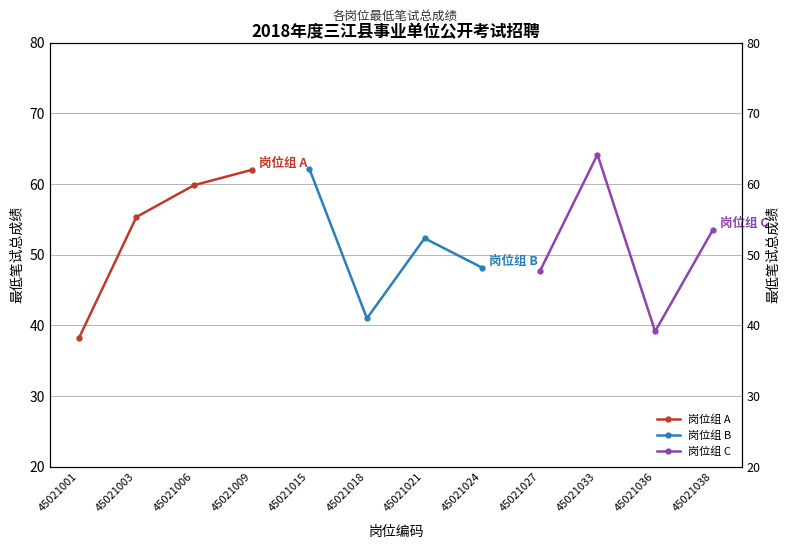

What is the value of the 岗位组 C point at the 3rd from the left?

39.2